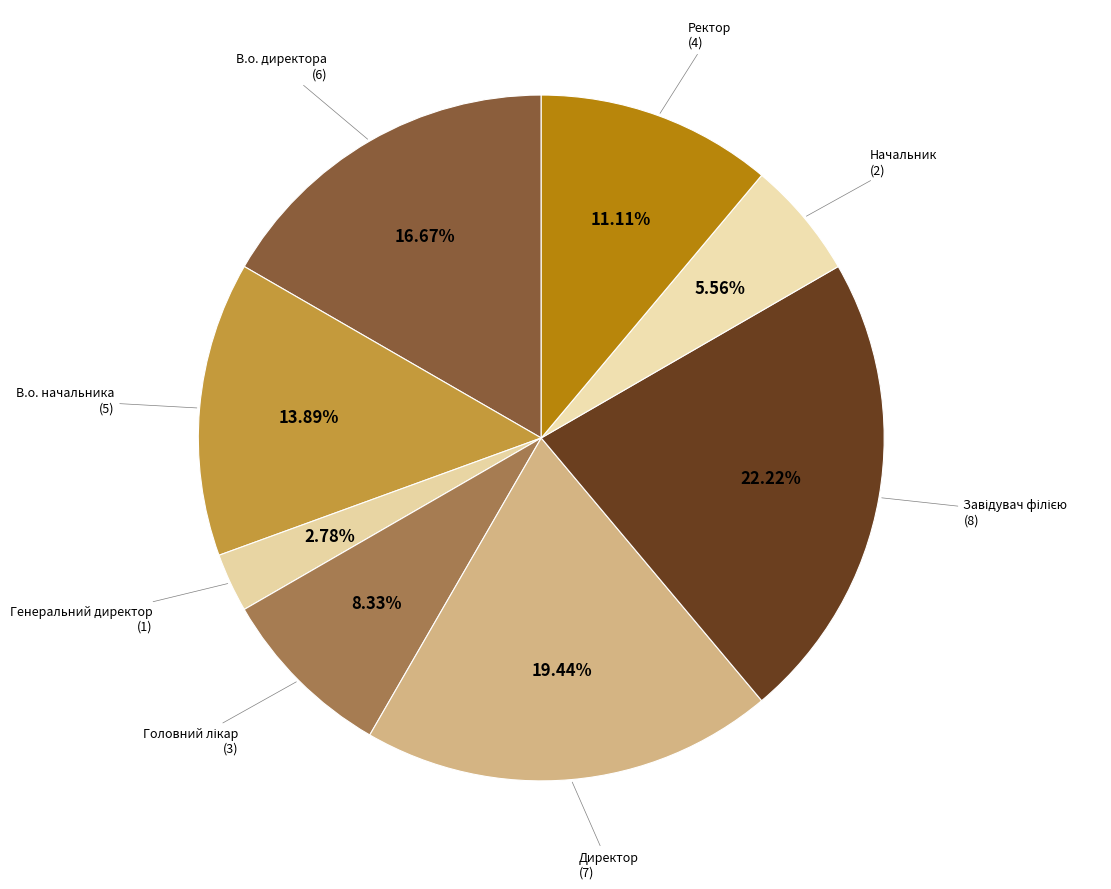

Combined, do В.о. директора and Генеральний директор account for over 50%?

No